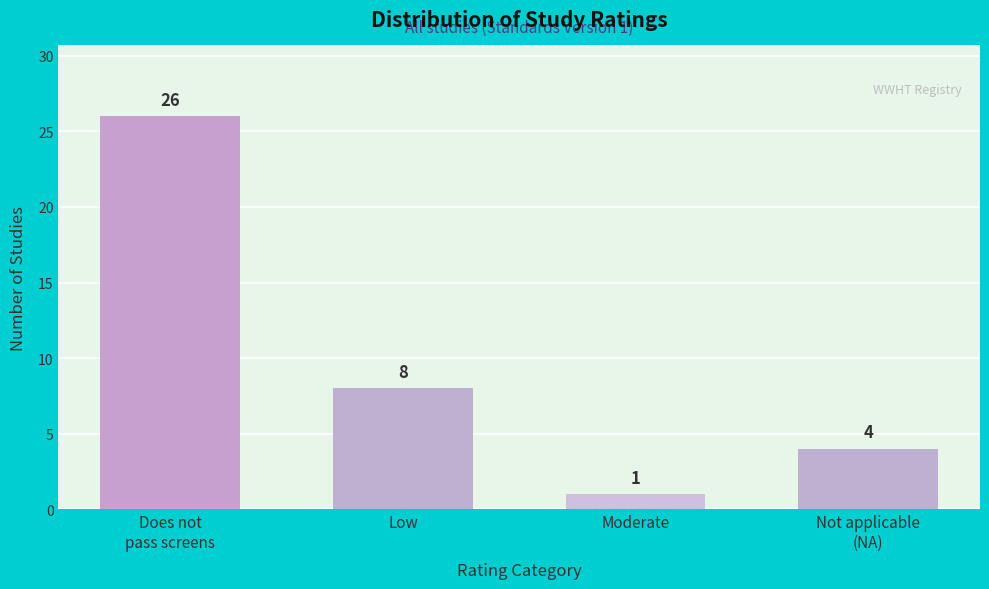

Reading right to left, extract all data points from this chart.

4	1	8	26